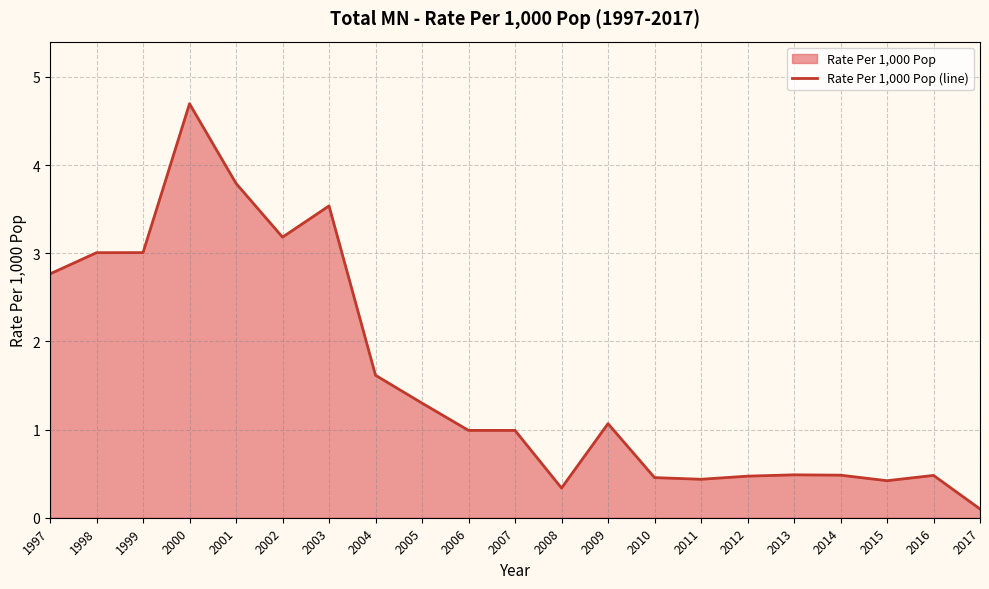

Read the value at 2002.

3.2